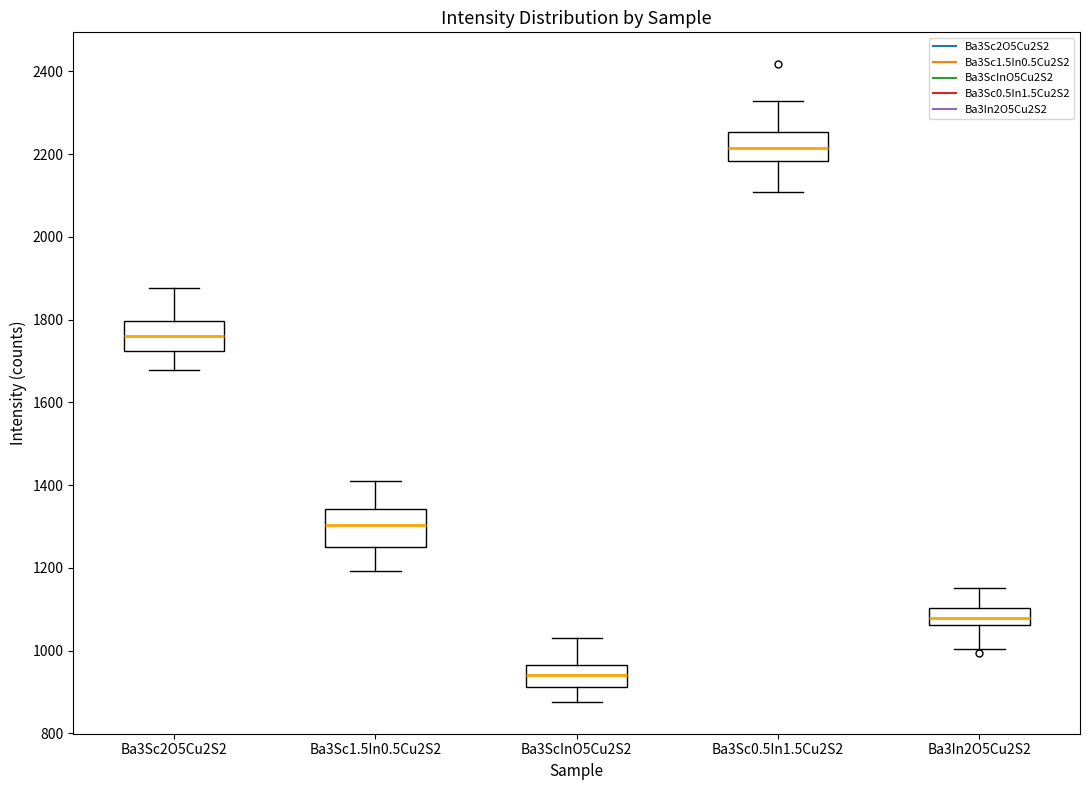

Where does the upper whisker of the box for Ba3ScInO5Cu2S2 end on the y-axis? The values are not printed on the chart, so give them approximately, as read against the axis.

1040